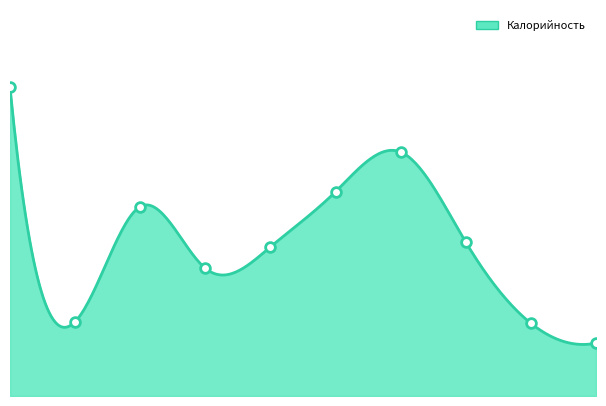

At which category does the chart reach its peak across all series?

каша пшенная